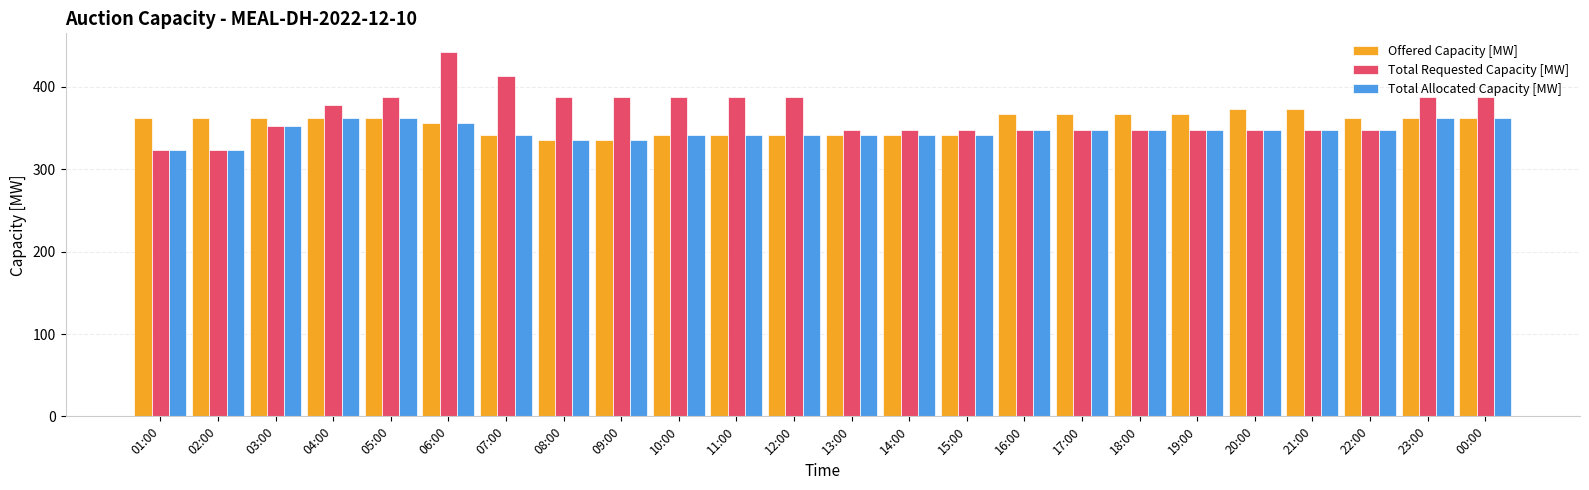

What is the maximum value shown in the chart?

443